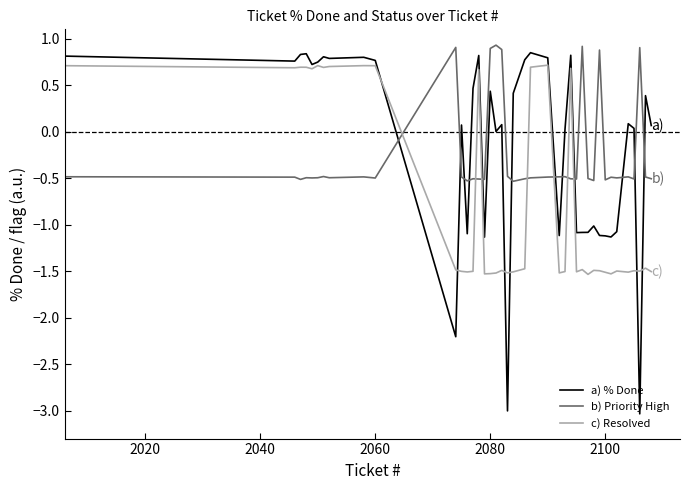

List the series in order of their overall mean, highest first.

a) % Done, b) Priority High, c) Resolved